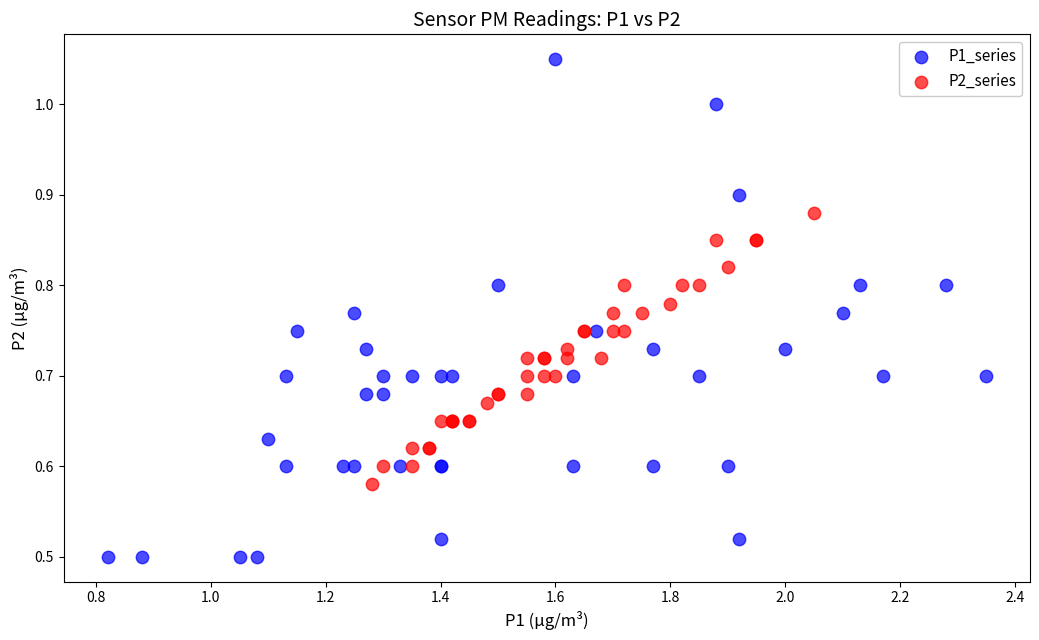

Which series reaches the maximum Y coordinate?

P1_series